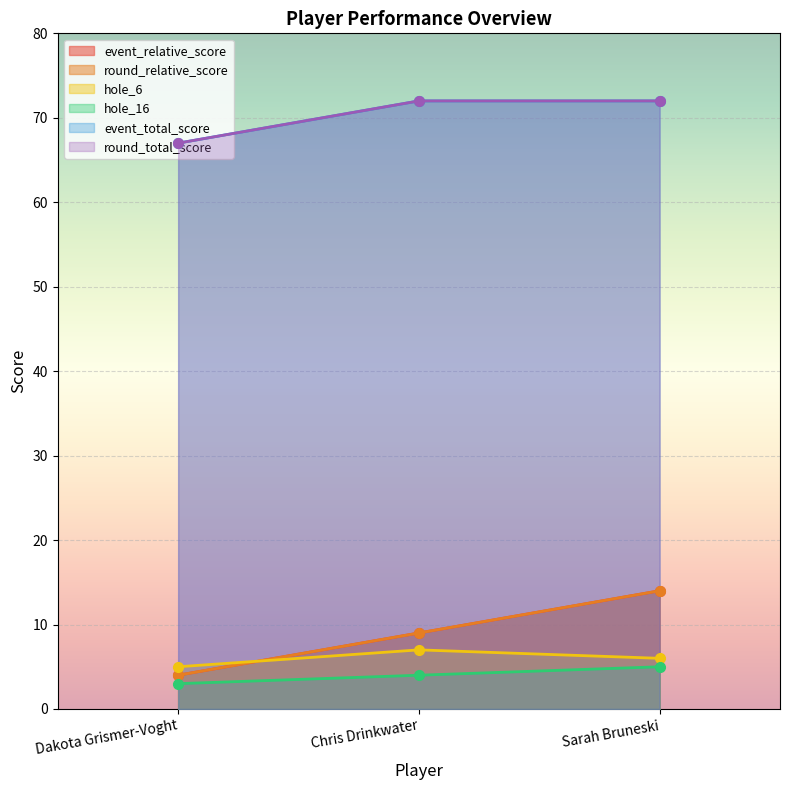

How many values in the hole_16 series exceed 4?

1